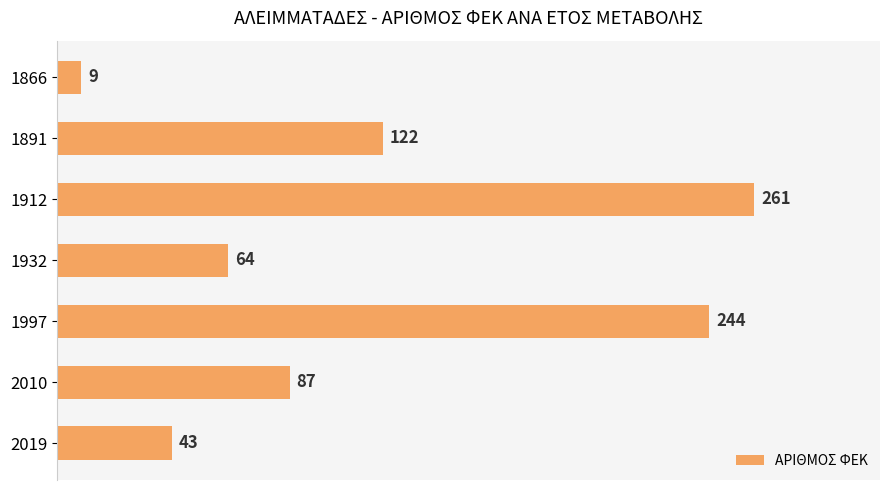

Is it true that the value at 2019 is 43?

True